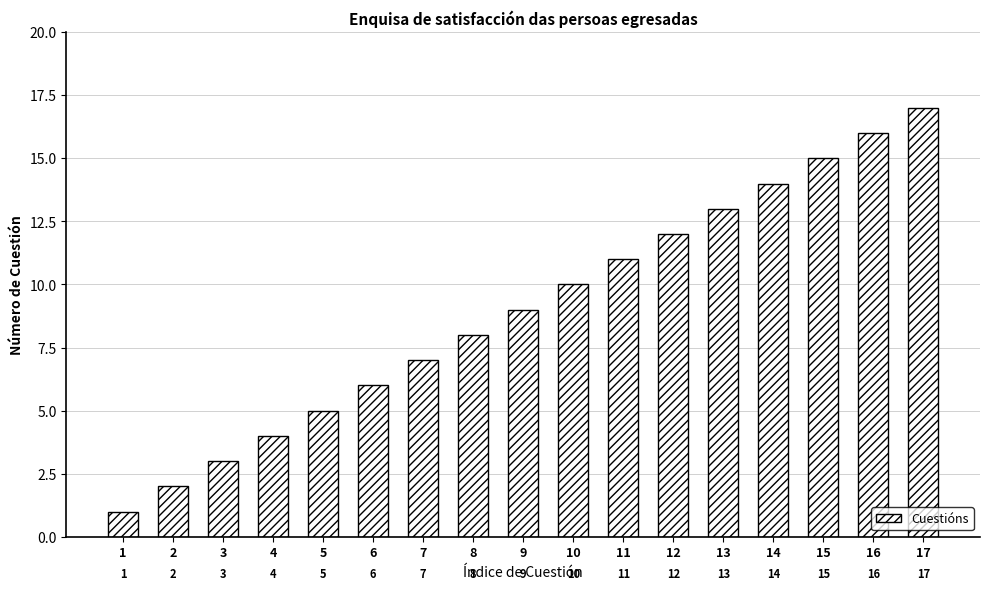

Where is the data nearest to the value 9?

9